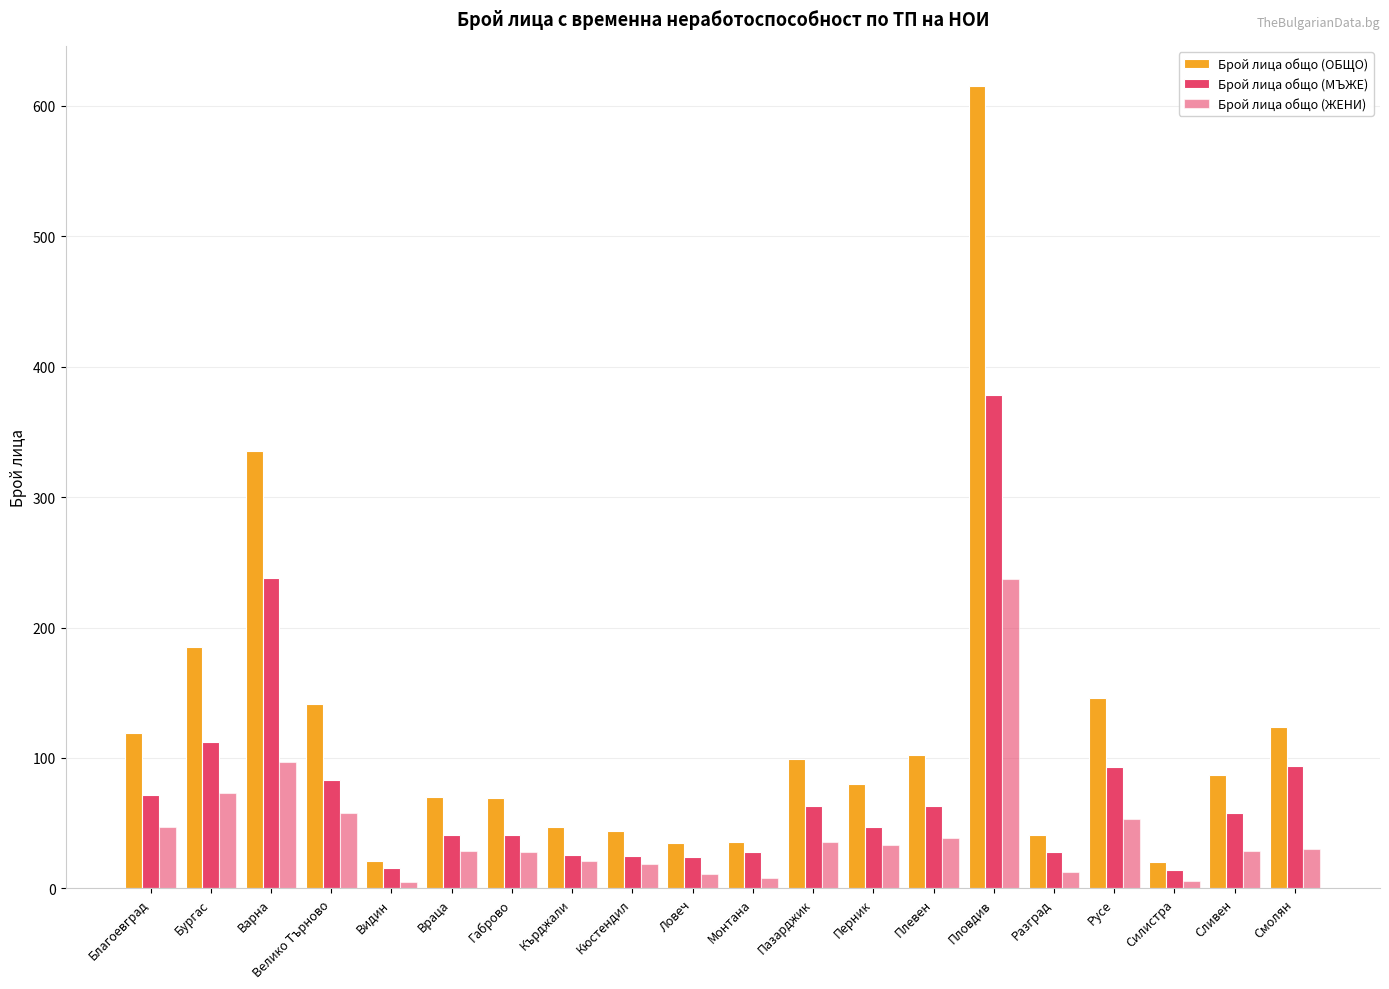

How many groups of bars are there?

20